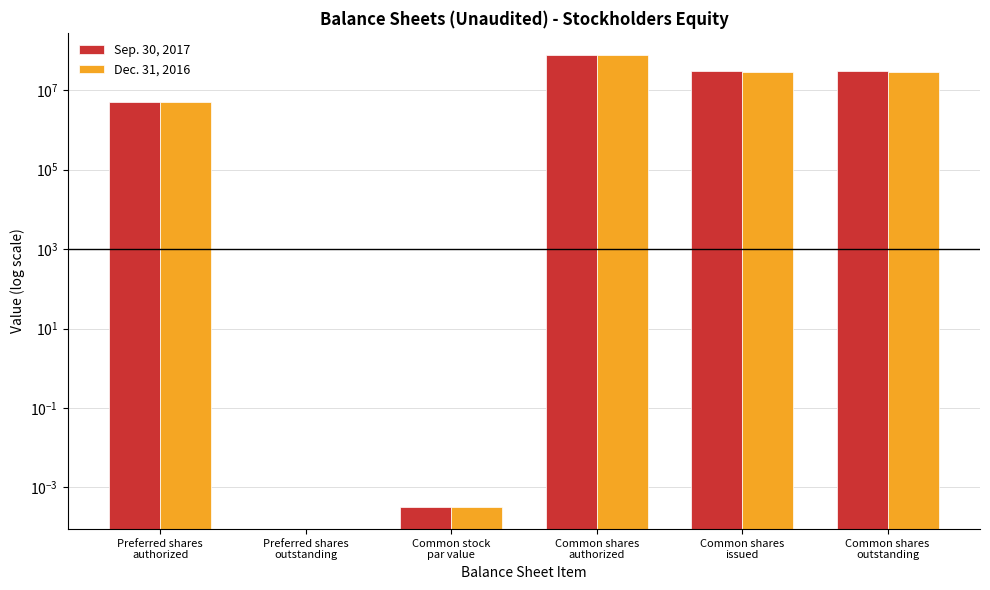

Which series has the largest total across all categories?

Sep. 30, 2017